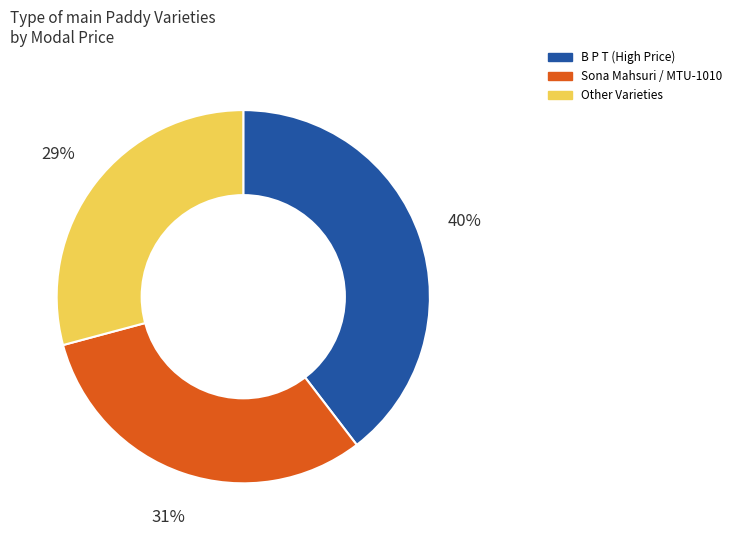

Is there a majority slice in this chart?

No